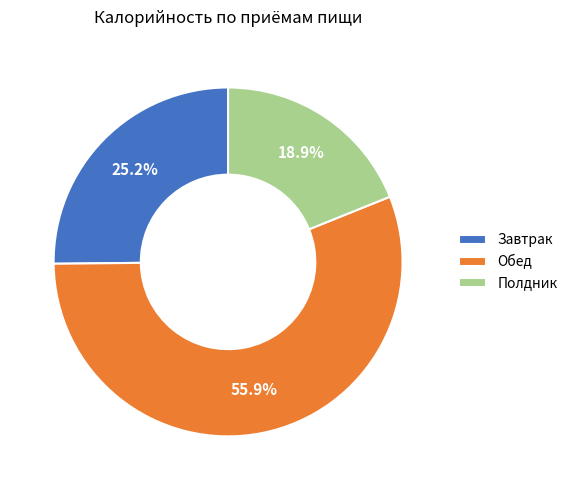

How many segments does this pie chart have?

3